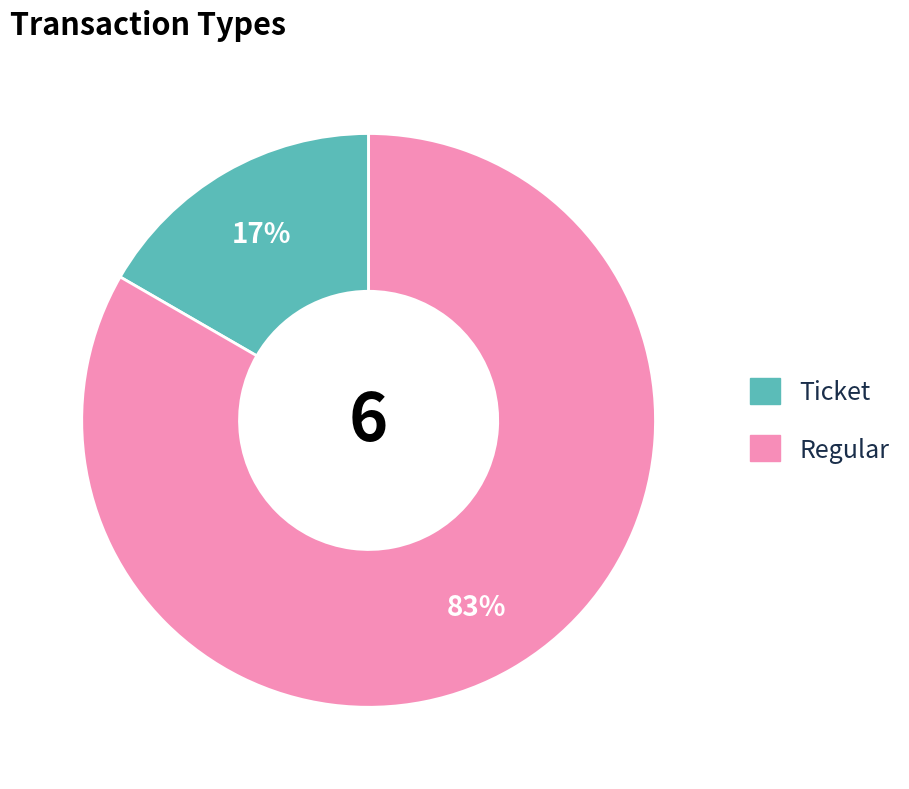

What is the smallest slice in the pie chart?

Ticket